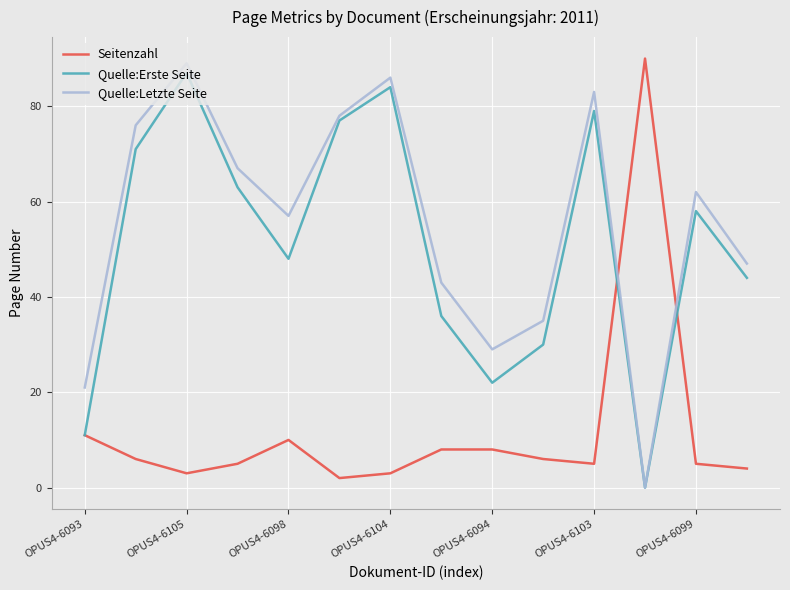

How many intersections are there between Quelle:Letzte Seite and Seitenzahl?

2